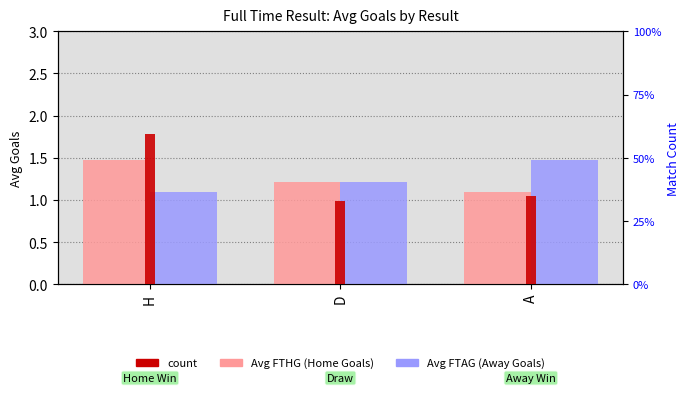

What is the spread (max minus min) of values at H?

950.9